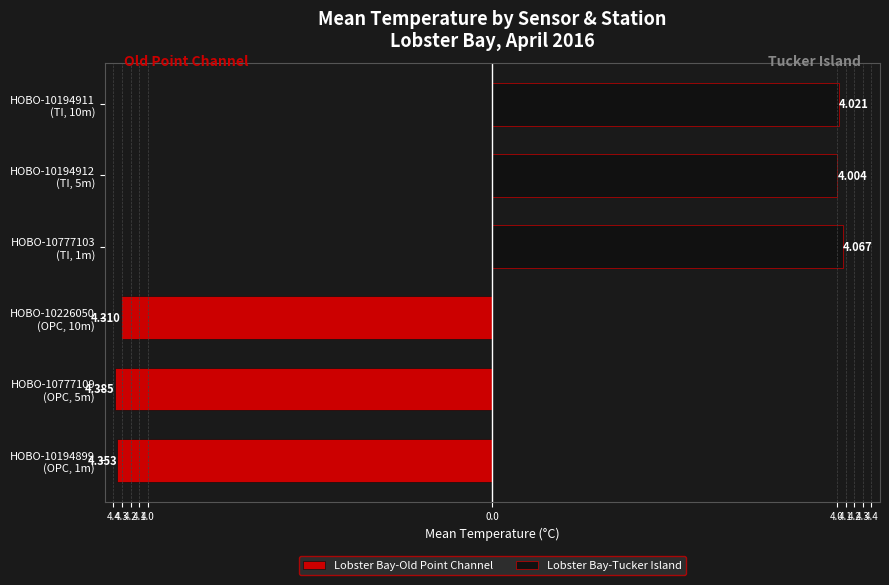

What position from the right is HOBO-10777109 (OPC, 5m)?

5